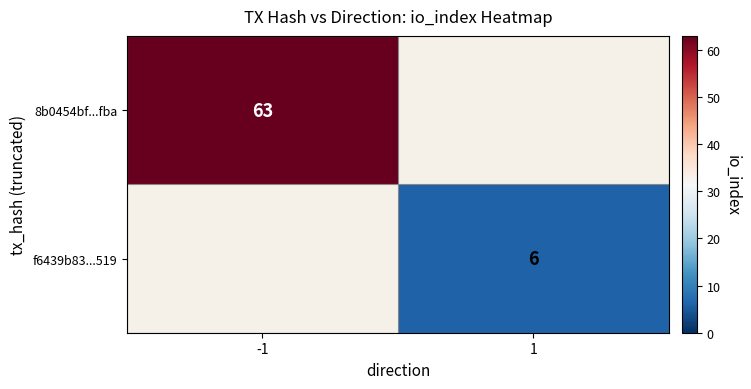

Is the value of f6439b83...519 at 1 greater than the value of 8b0454bf...fba at -1?

No